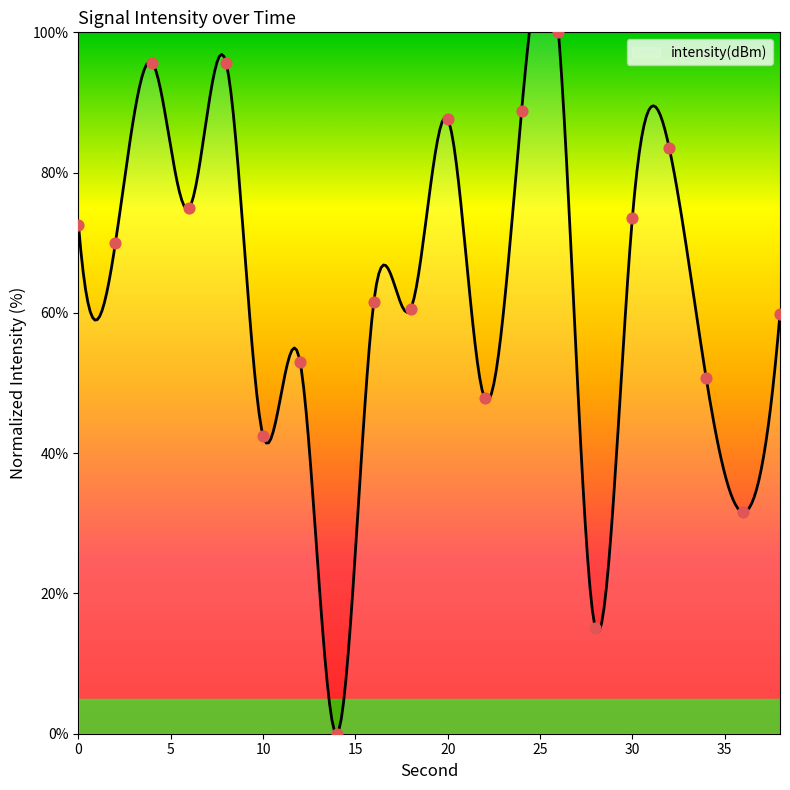

What is the change in value from 28 to 38?

+44.9